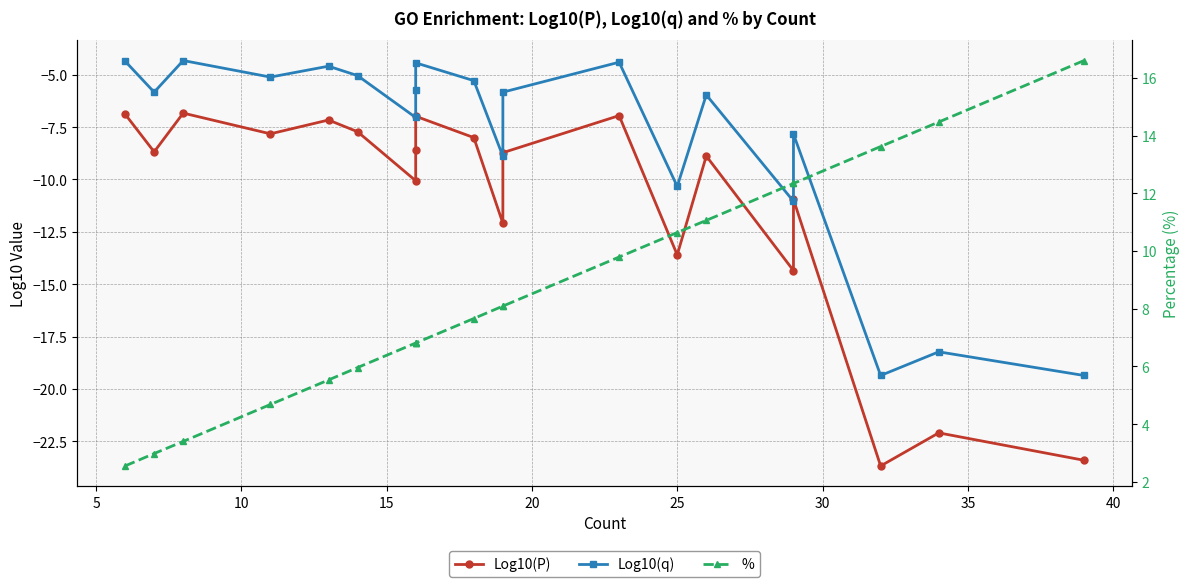

Which series has the largest range (max minus min)?

Log10(P)